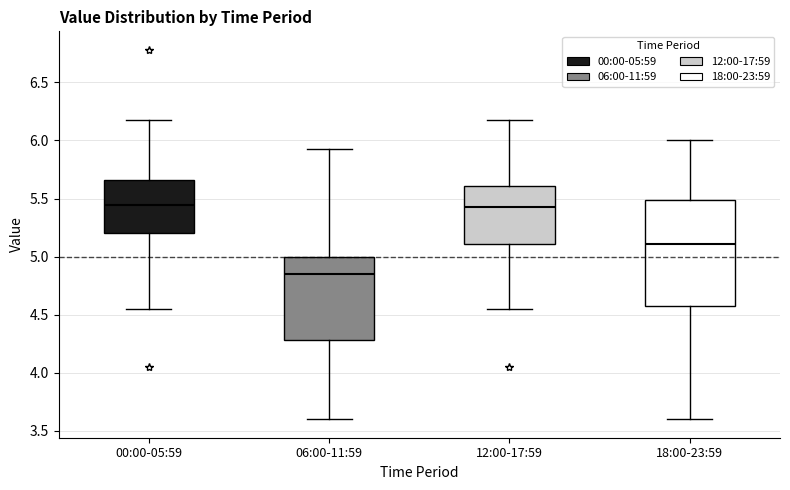

Which box is the tallest, from its lower edge to its upper edge?

18:00-23:59